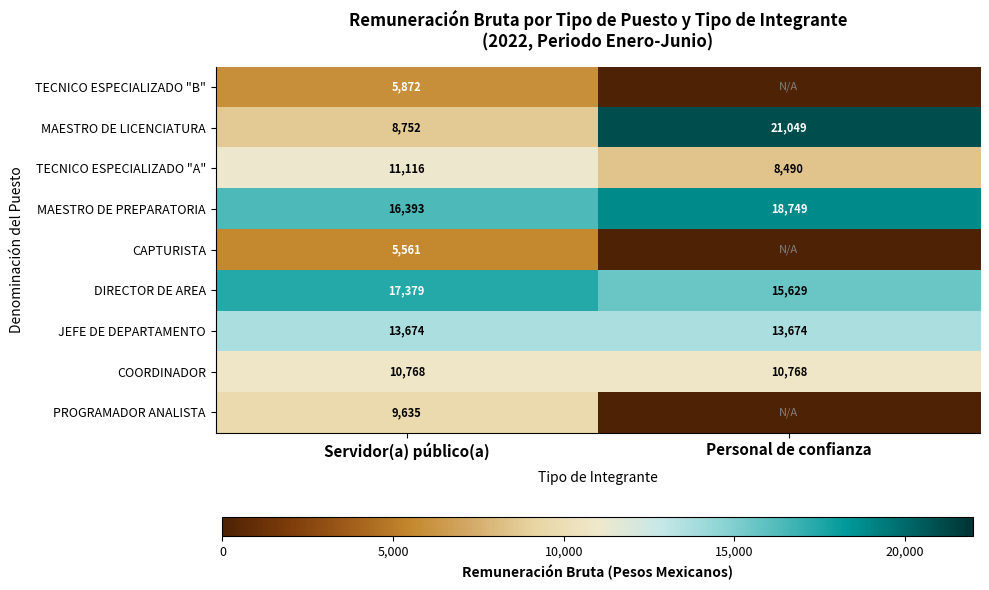

True or false: JEFE DE DEPARTAMENTO has a value of 21442 at Servidor(a) público(a).

False